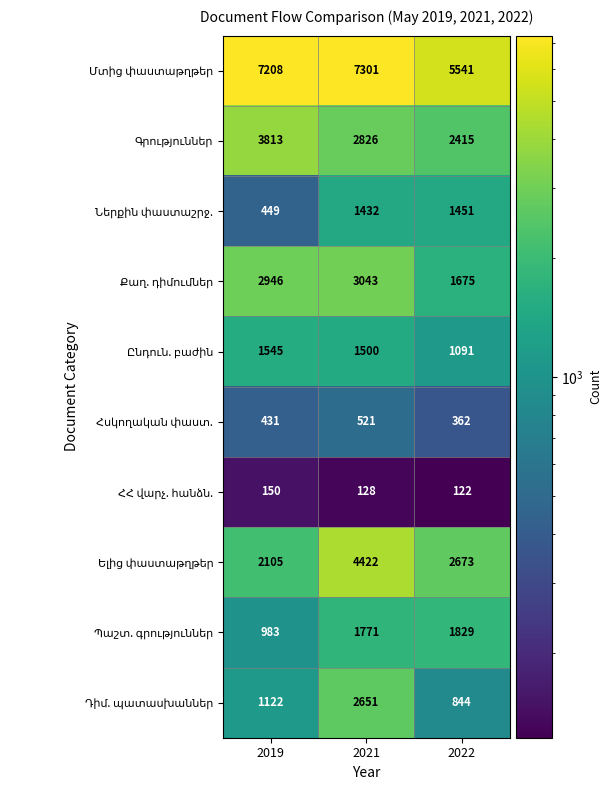

What is the greatest value displayed?

7301